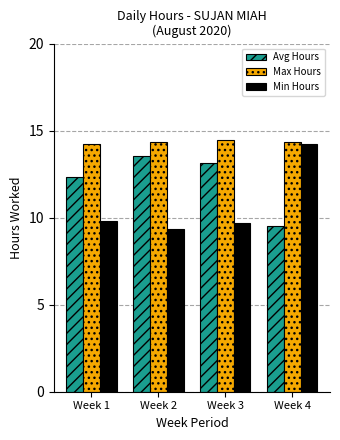

Read the Avg Hours value at Week 3.

13.2